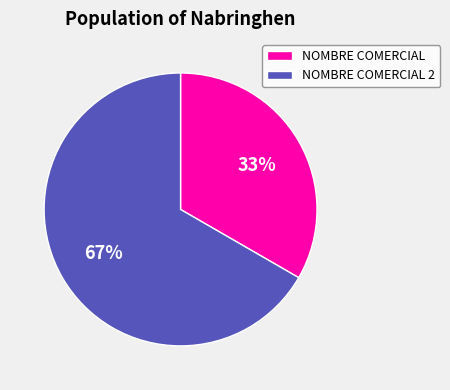

To the nearest percent, what is the average slice percentage?

50%